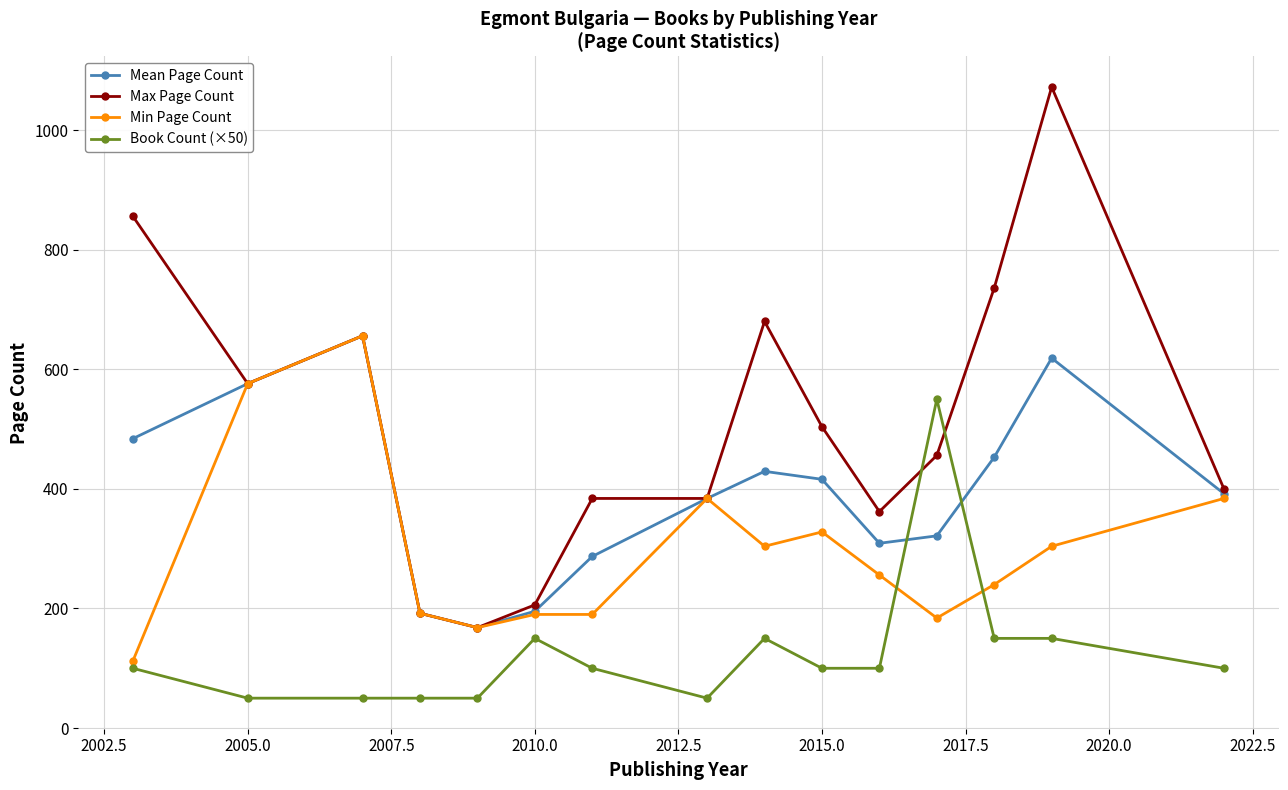

What is the value of the Max Page Count point at the 14th from the left?

1072.0